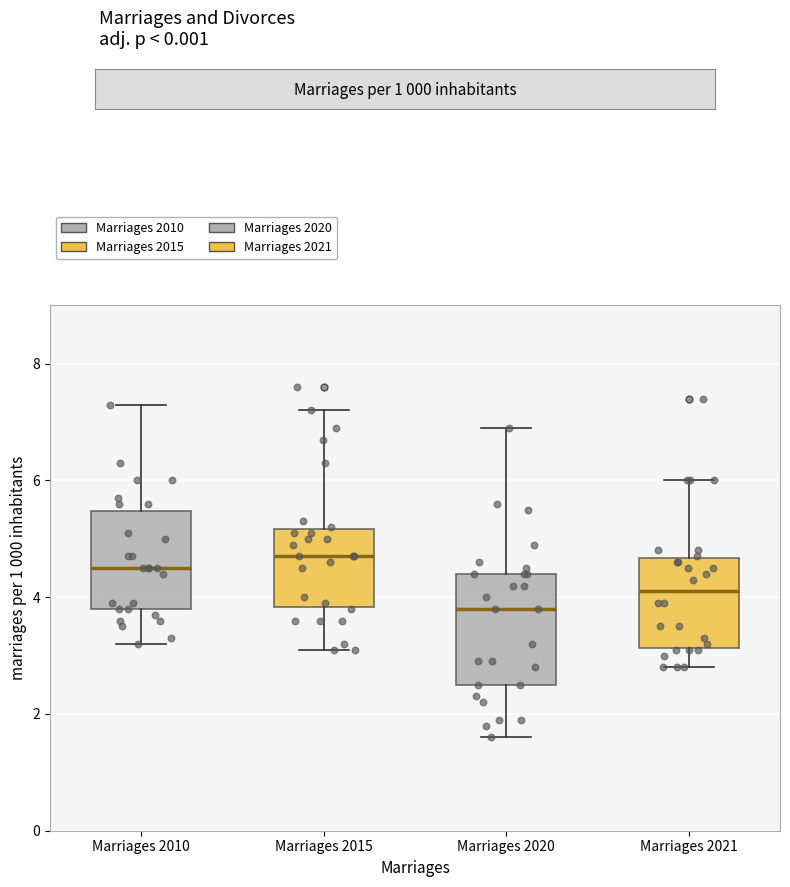

Where is the upper edge of the box for Marriages 2010 on the y-axis? The values are not printed on the chart, so give them approximately, as read against the axis.

5.4